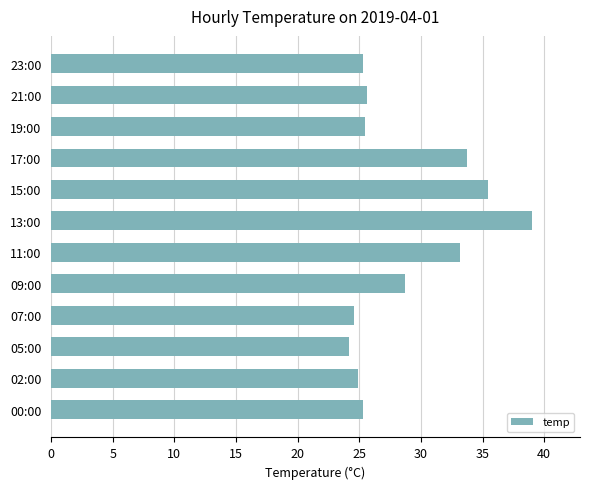

Is it true that the value at 11:00 is 55.7?

False